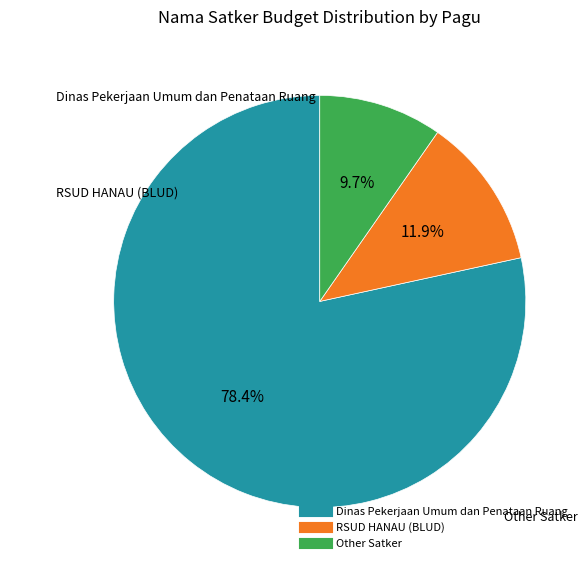

Is there any slice that represents more than half of the pie?

Yes